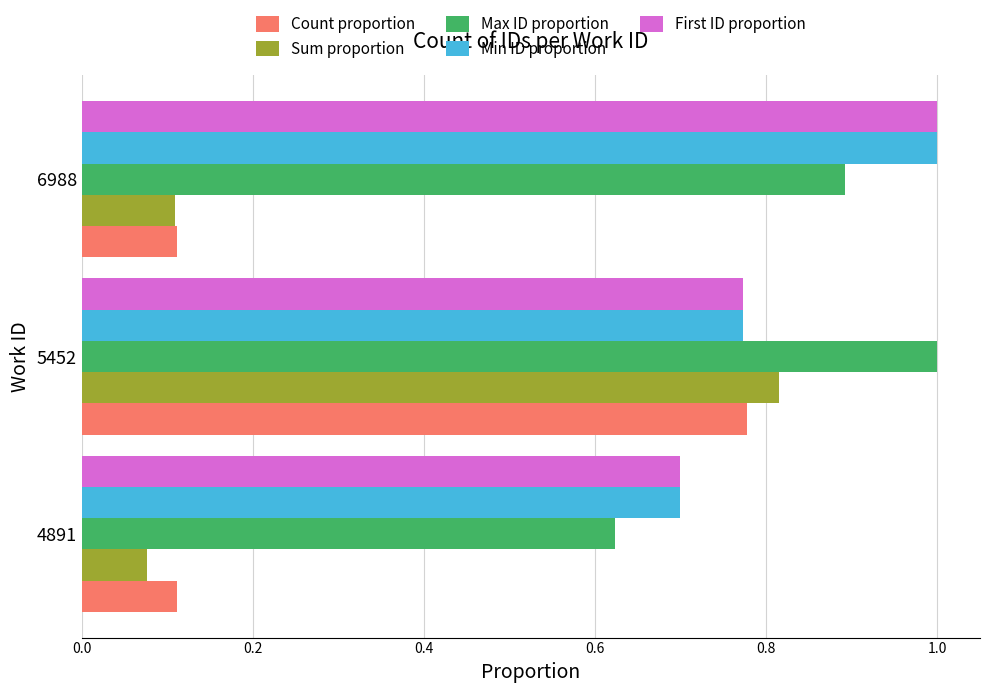

Rank the categories by Sum proportion value from lowest to highest.

4891, 6988, 5452